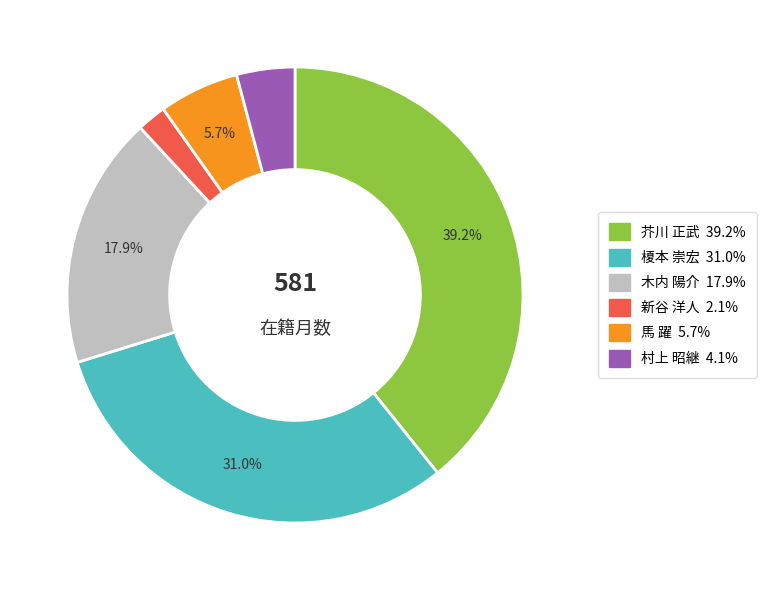

Which slice is the largest?

芥川 正武